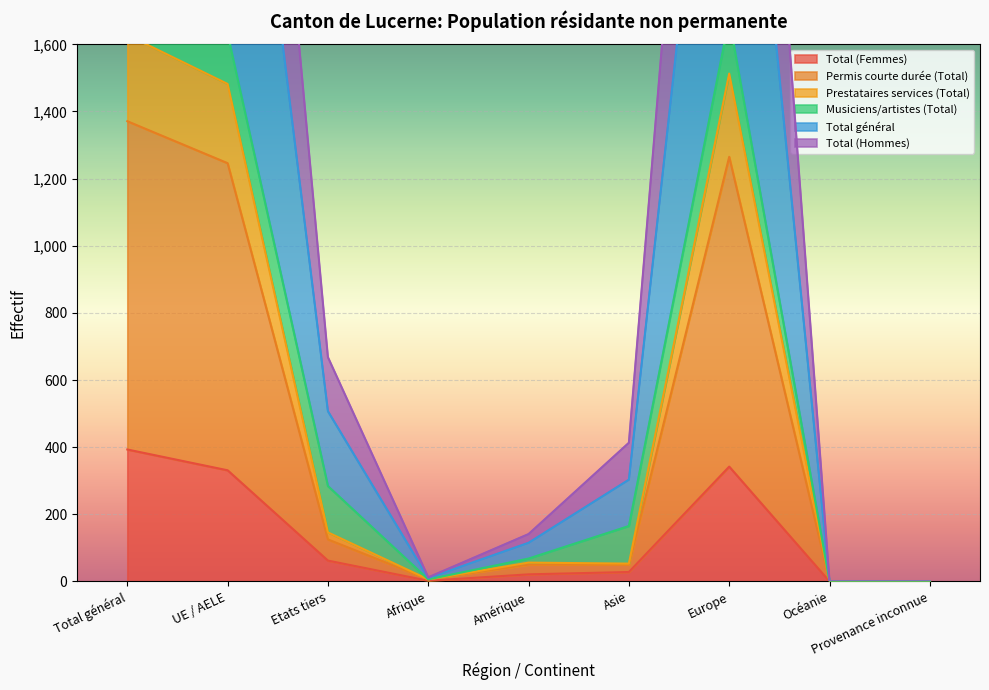

What value does the Total général series have at Europe?

4005